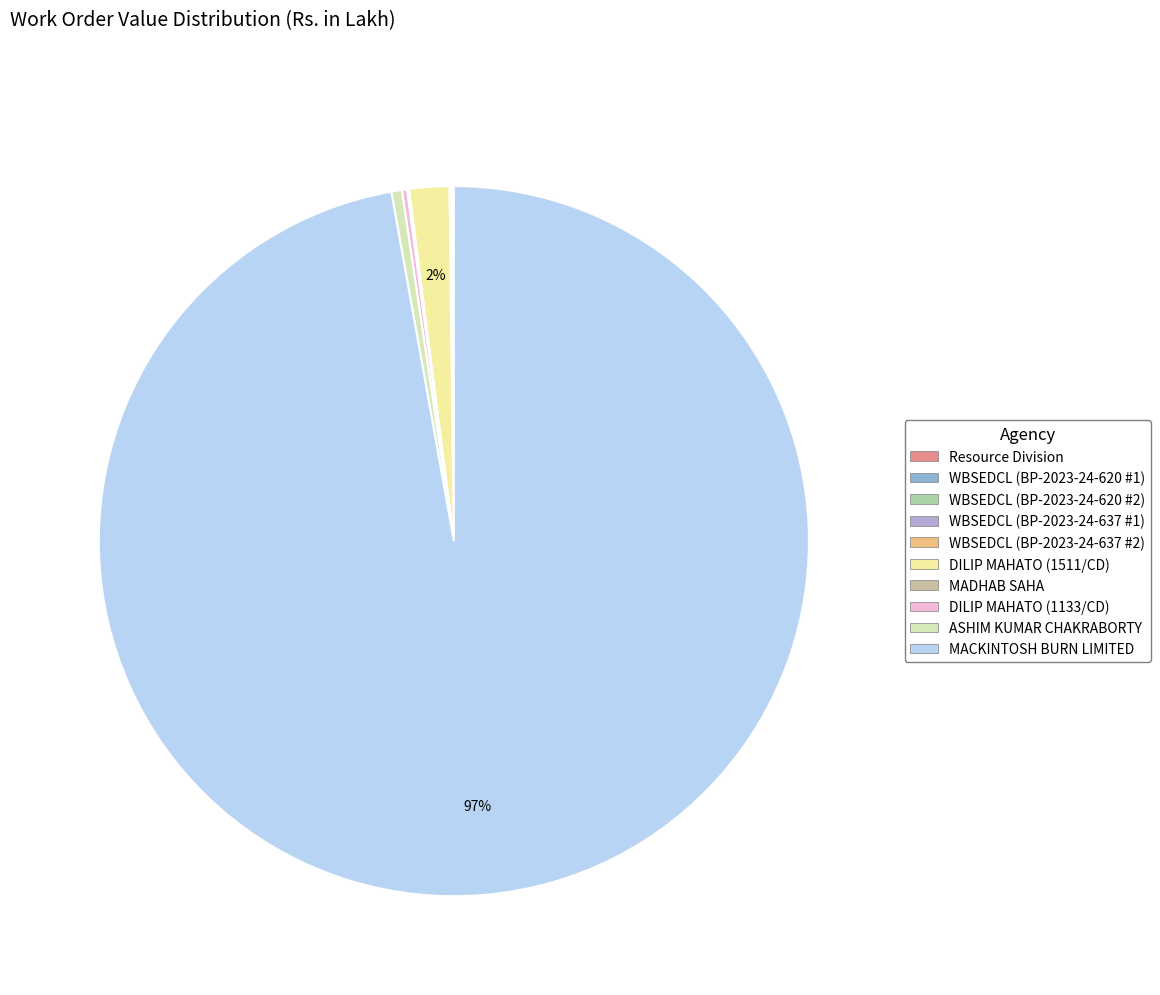

True or false: WBSEDCL (BP-2023-24-620 #2) accounts for 7% of the total.

False